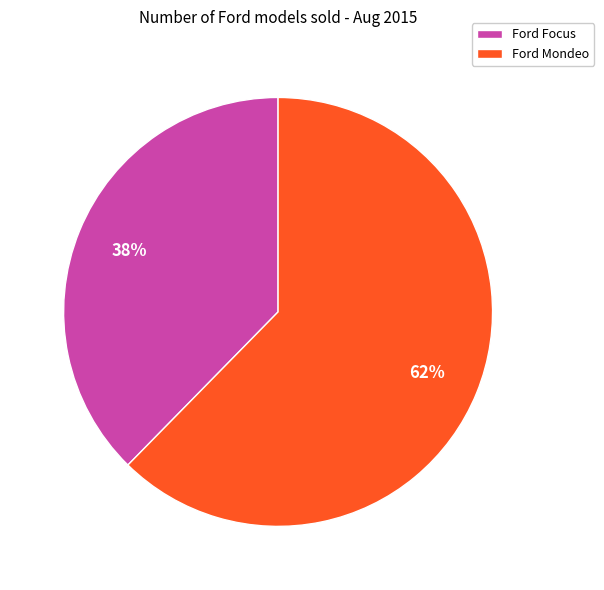

Rank the categories by value from highest to lowest.

Ford Mondeo, Ford Focus